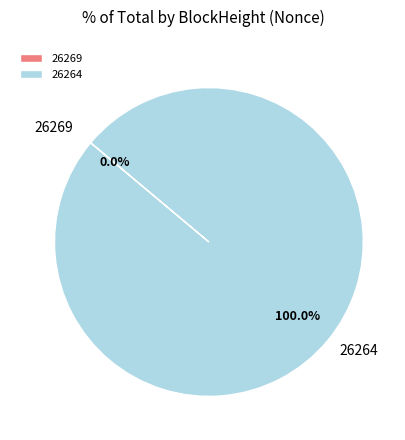

How many segments does this pie chart have?

2